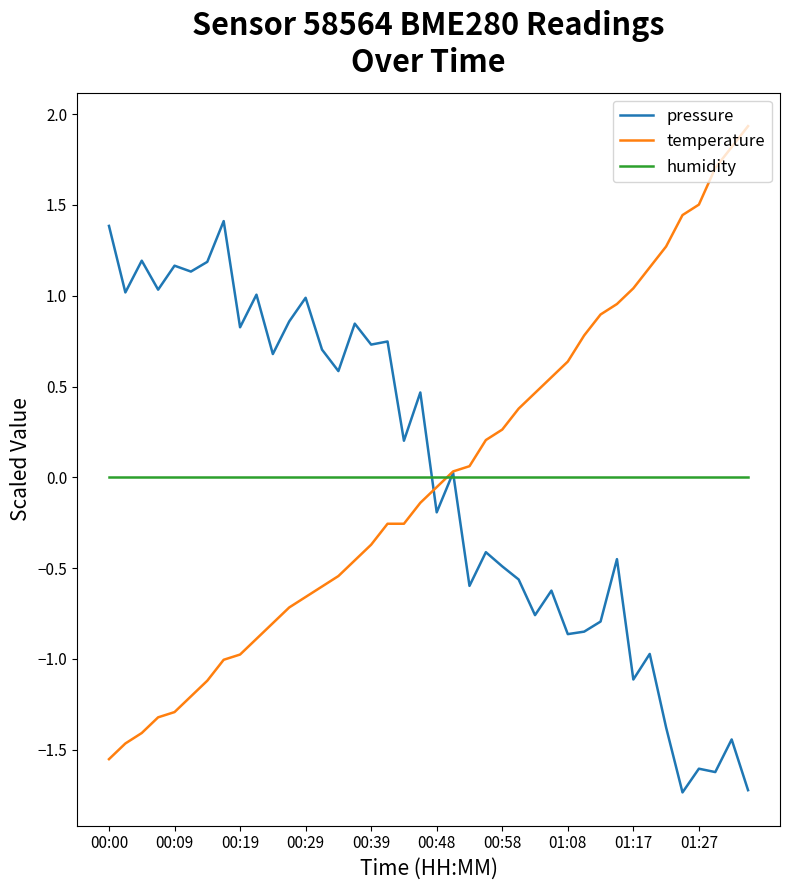

How many values in temperature are below zero?

21